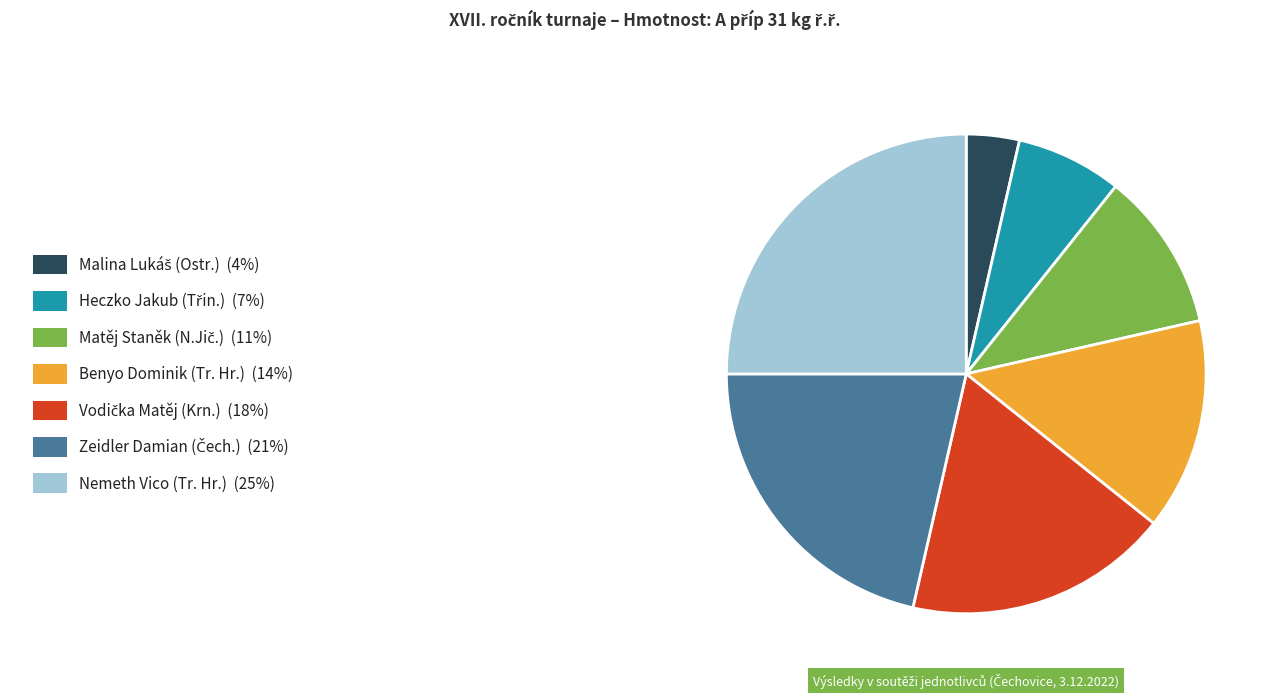

Is there a majority slice in this chart?

No